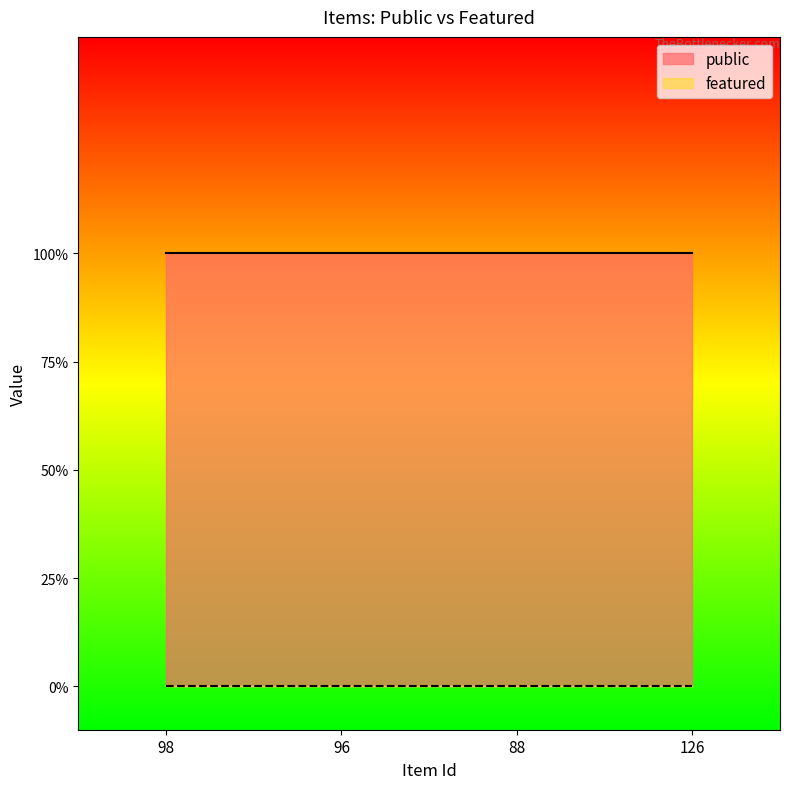

True or false: featured and public intersect in this chart.

False